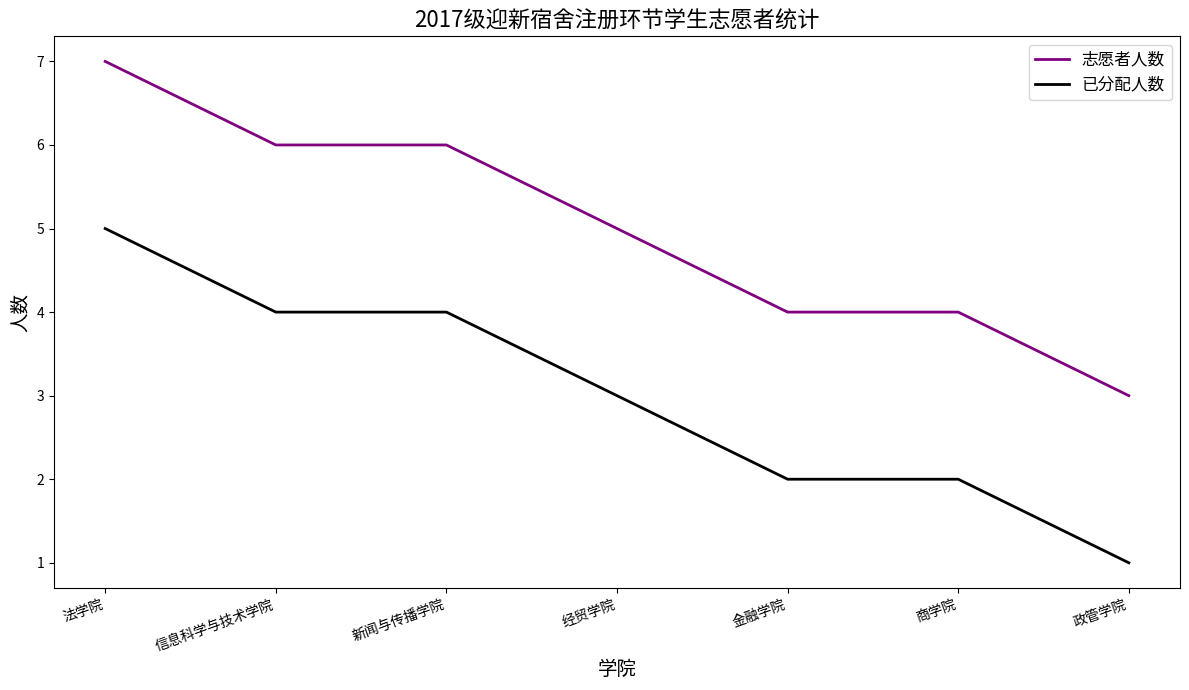

Is the value of 志愿者人数 at 信息科学与技术学院 greater than the value of 已分配人数 at 经贸学院?

Yes